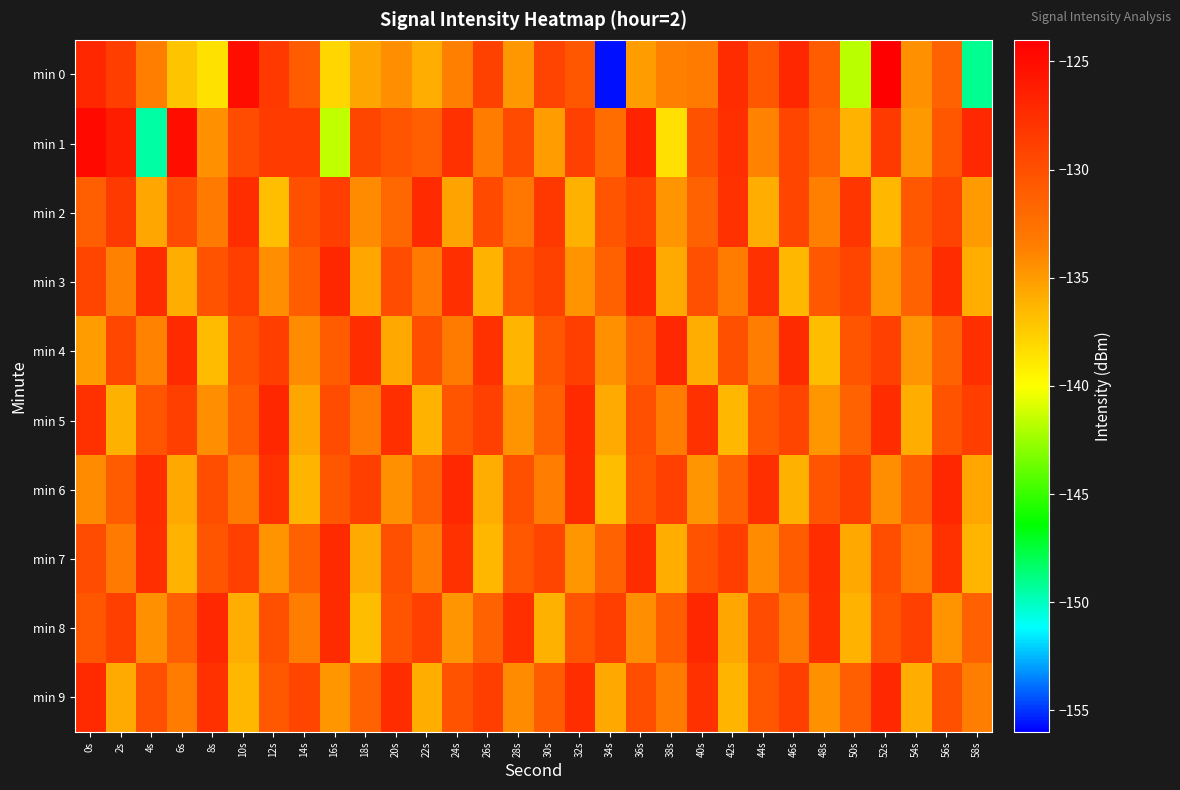

What is the difference between the highest and lowest values at 42s?

9.1